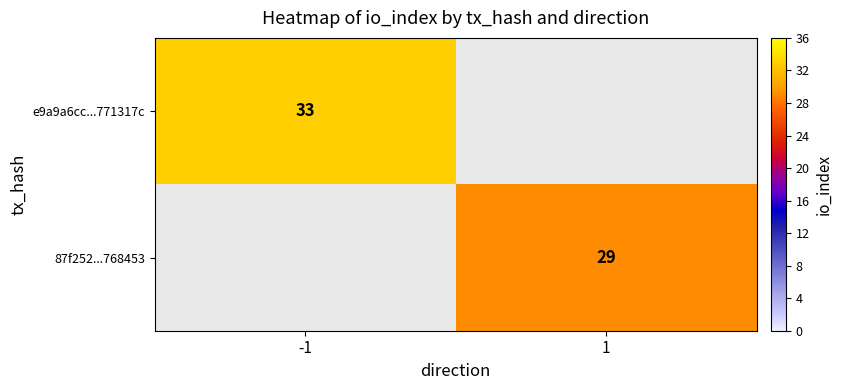

True or false: 87f252...768453 has a value of 29 at 1.

True